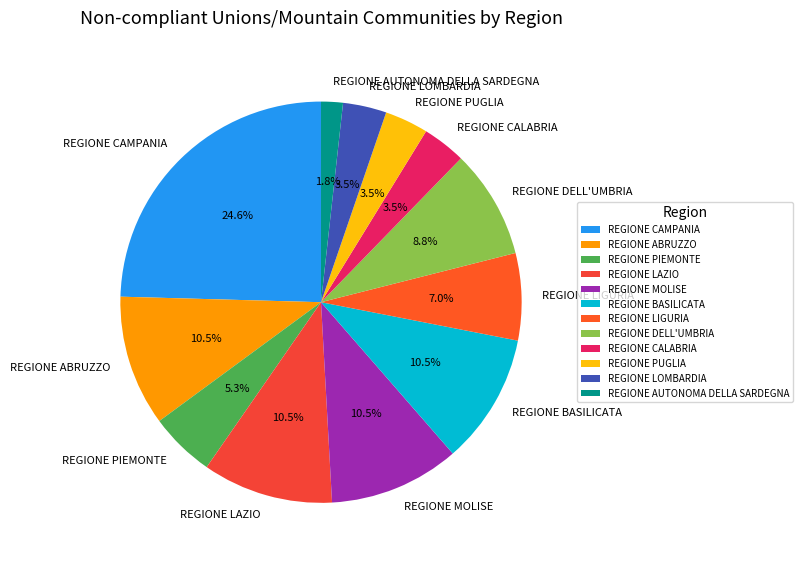

To the nearest percent, what percentage of the pie is REGIONE LIGURIA?

7%